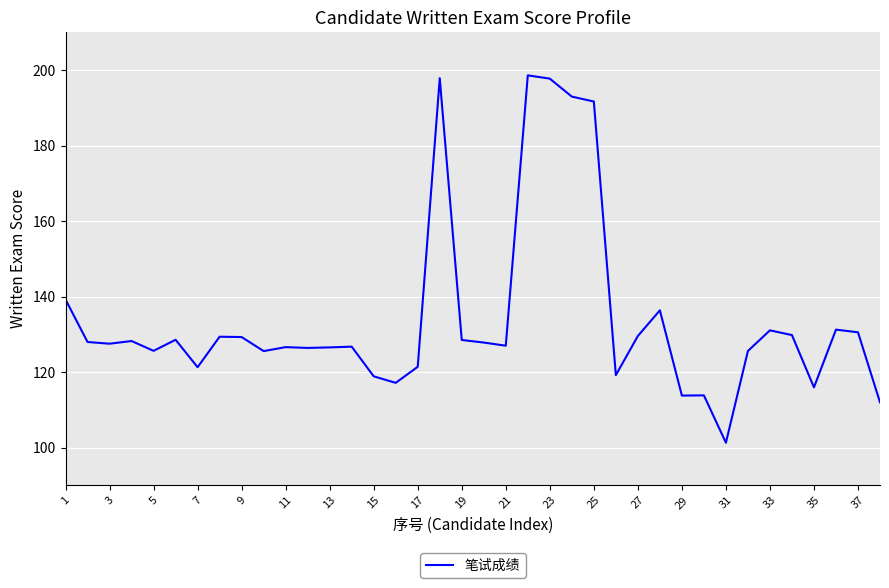

What is the greatest value displayed?

198.6